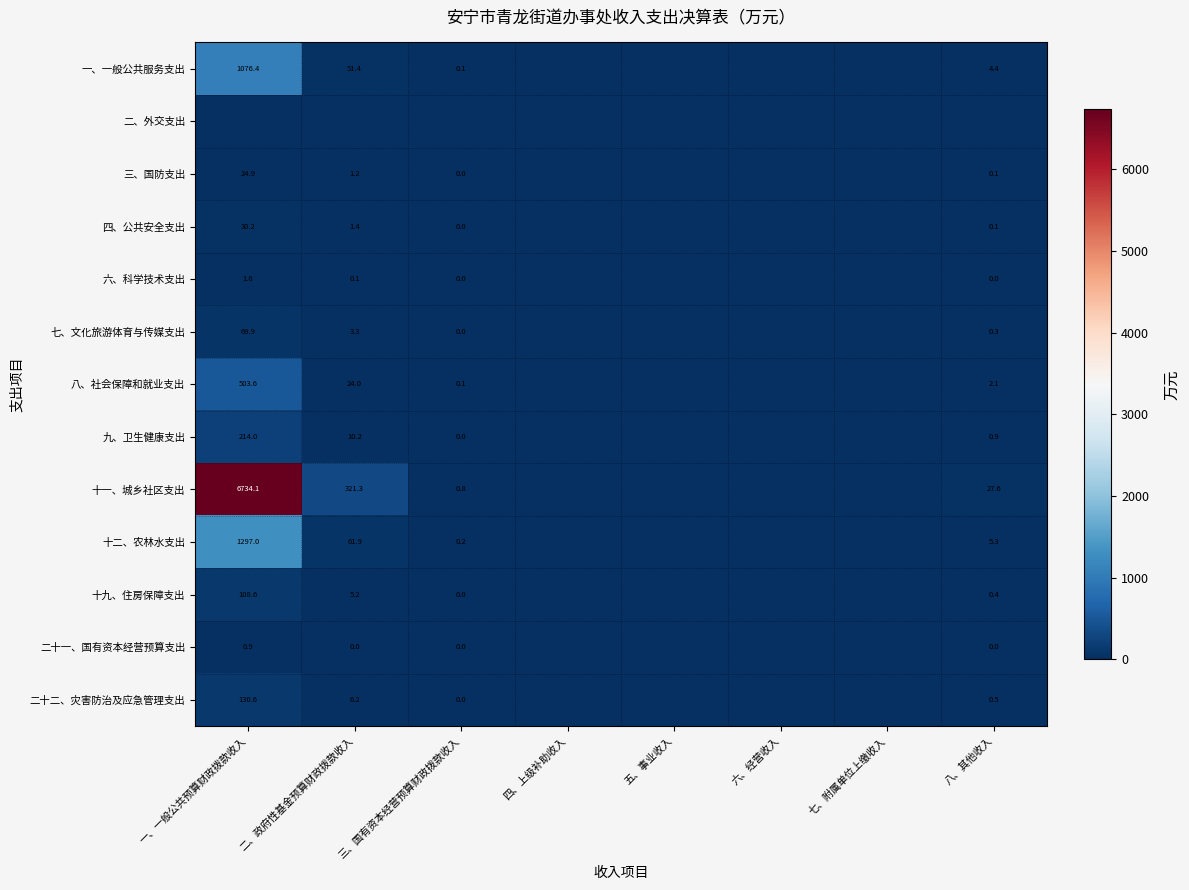

How many series are shown in this chart?

13